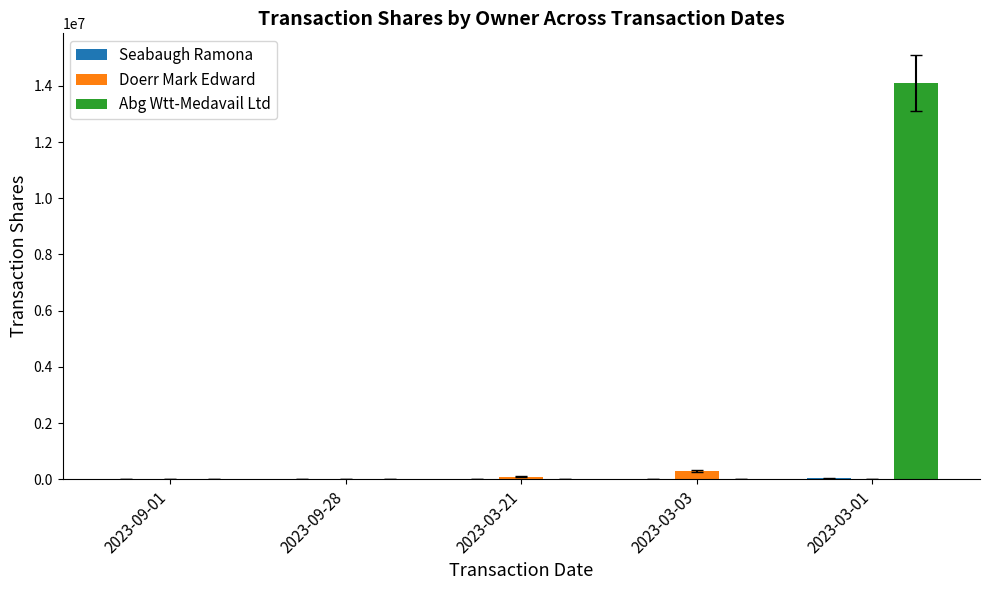

Which label corresponds to the largest value in the chart?

2023-03-01